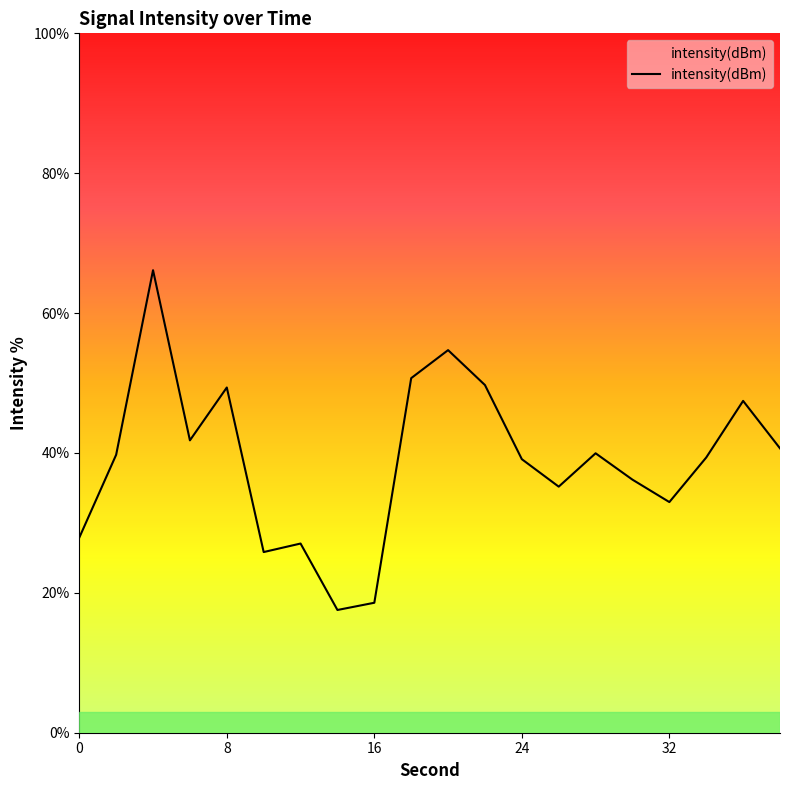

What is the difference between the maximum and minimum values?

48.6